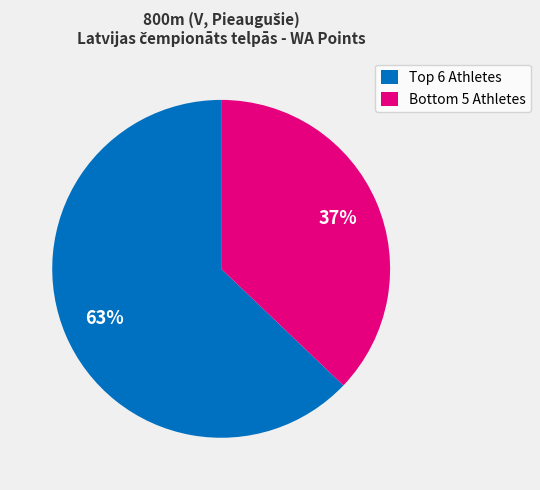

To the nearest percent, what is the difference between the largest and smallest slice percentages?

26%